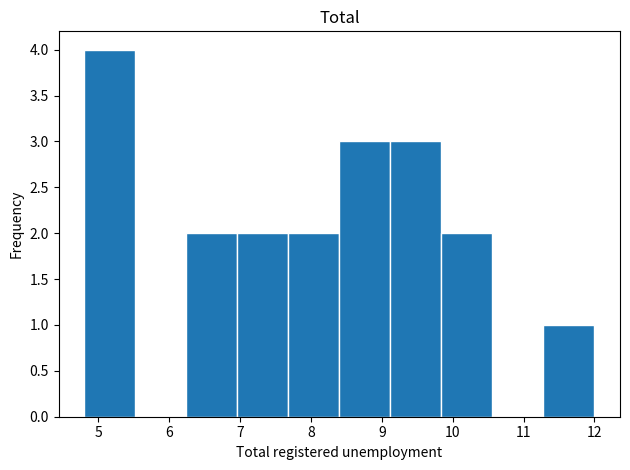

Which range on the x-axis has the tallest bar?

4.80 to 5.52